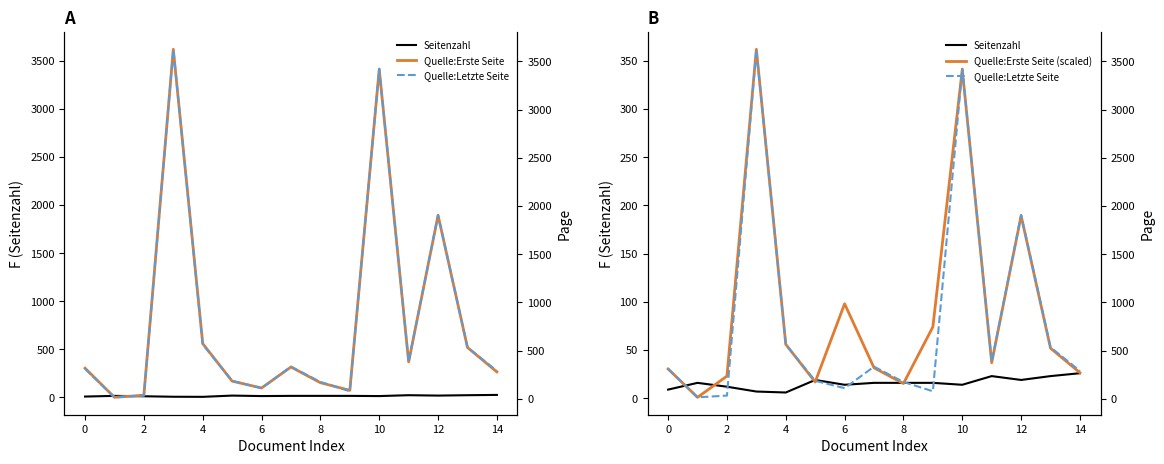

Is it true that Quelle:Letzte Seite equals 535.0 at 13?

True